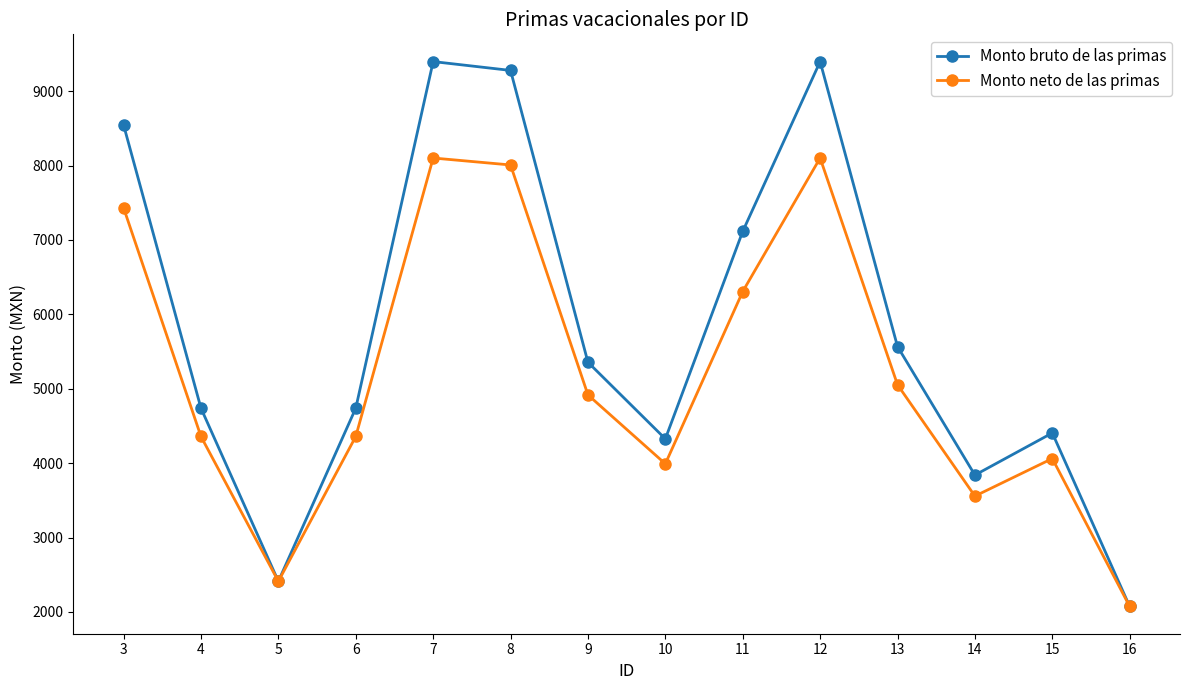

Is the value of Monto neto de las primas at 7 greater than the value of Monto bruto de las primas at 5?

Yes